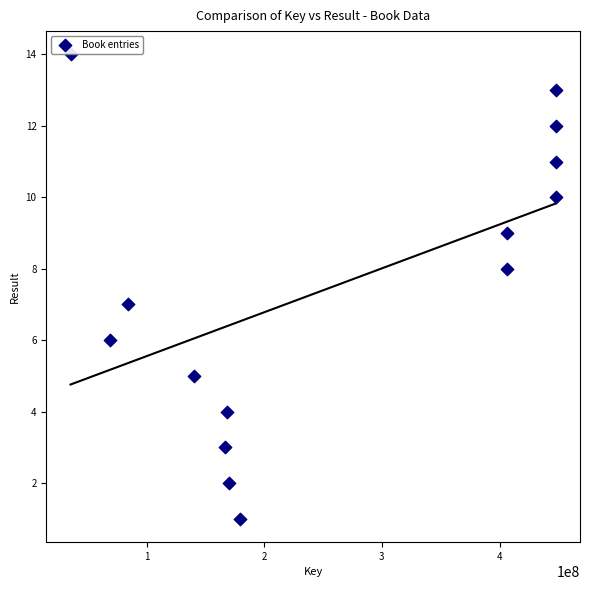

What is the range of Y values (max minus min)?

13